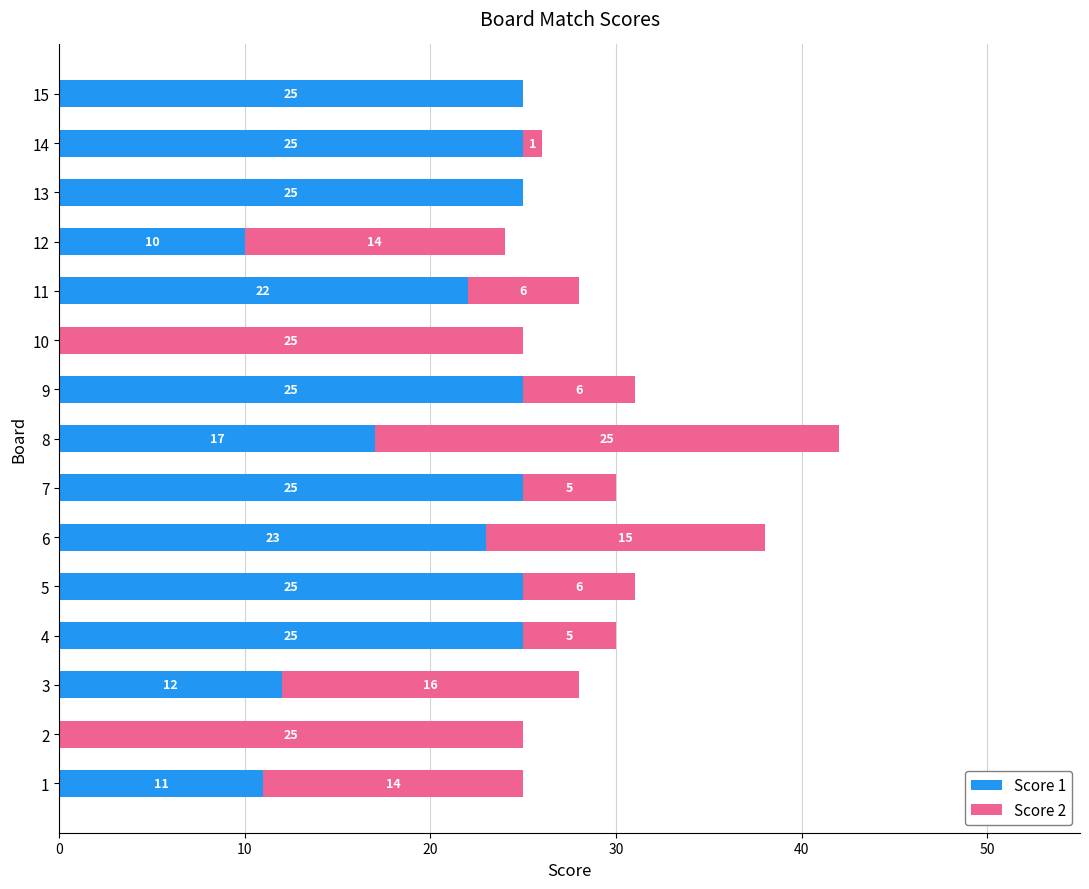

What is the total value across all series at 12?

24